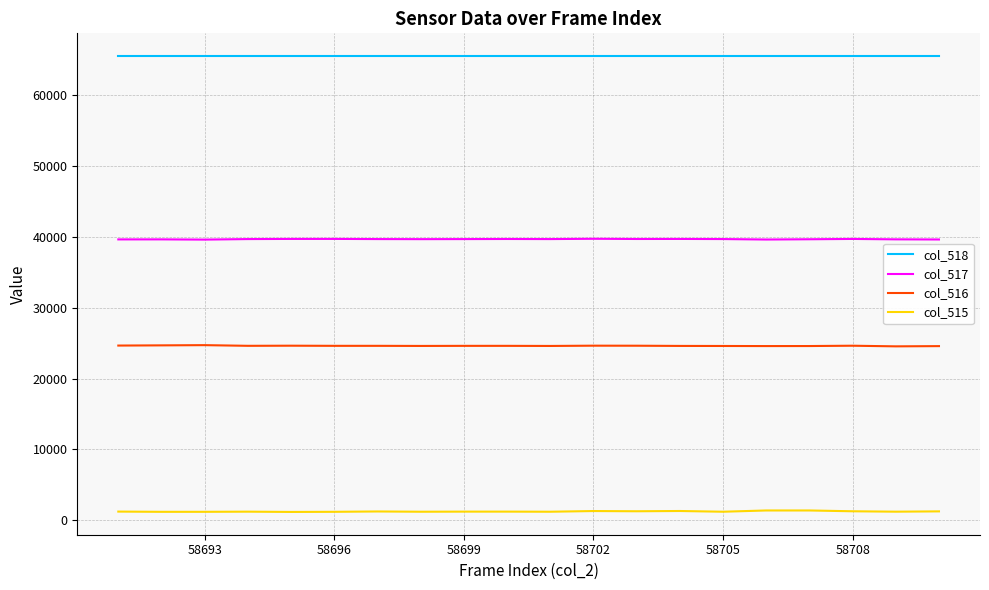

List the series in order of their peak value, lowest first.

col_515, col_516, col_517, col_518